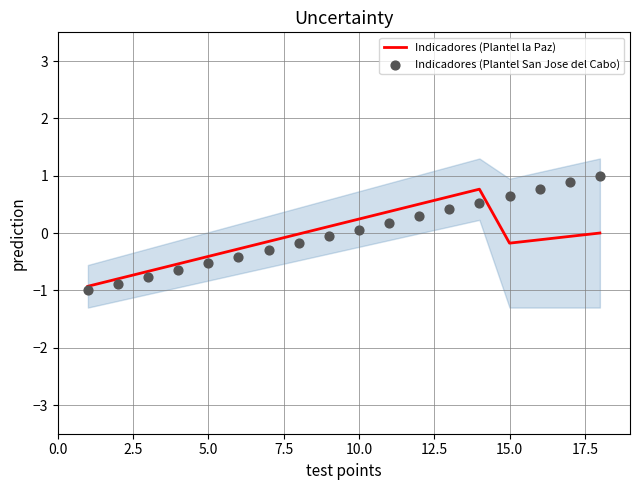

What are all the series names shown in the legend?

Indicadores (Plantel la Paz), Indicadores (Plantel San Jose del Cabo)